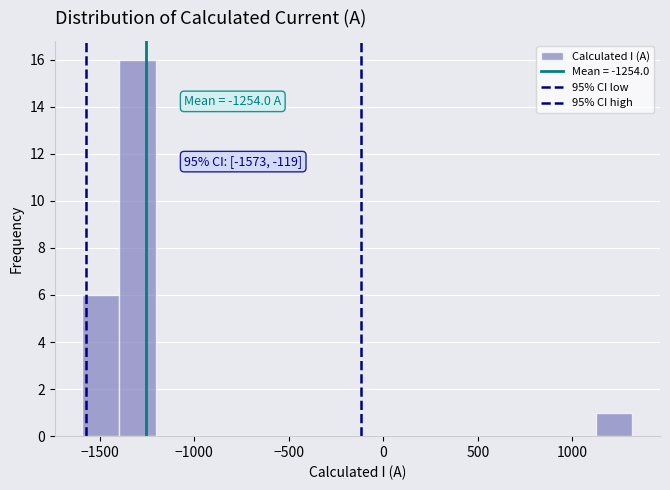

Read against the x-axis, roughly where is the centre of the tallest bar?

-1300